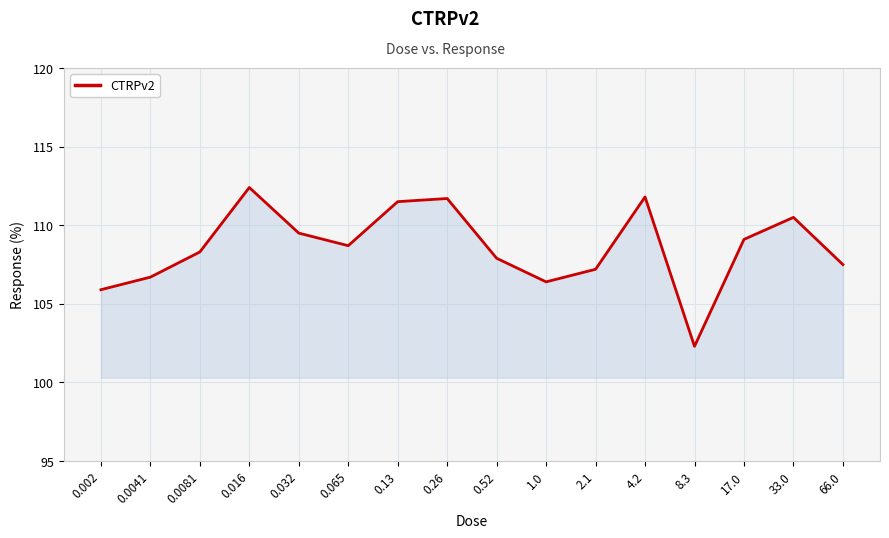

What position from the right is 0.0041?

15